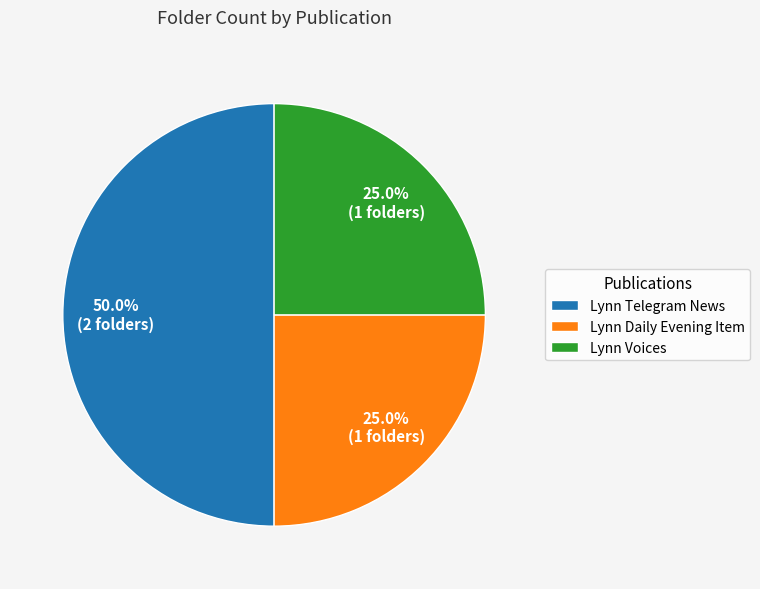

What is the ratio of the value at Lynn Daily Evening Item to the value at Lynn Voices?

1.0